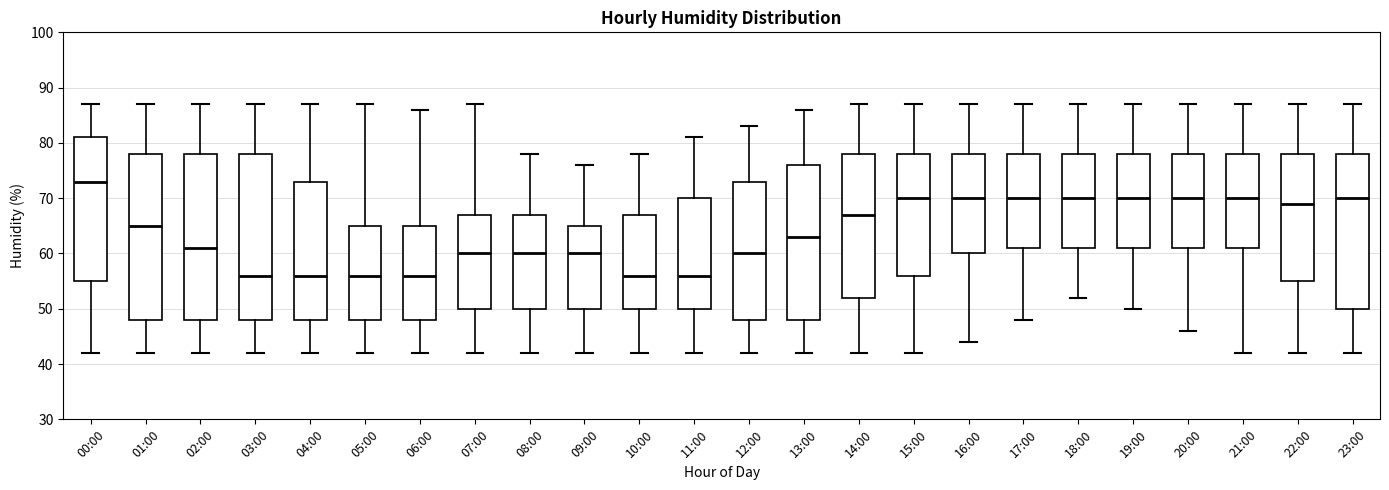

Reading left to right, read every box against the y-axis: the position of its median line, the range the box covers, and the ends of its whiskers. The values are not printed on the chart, so give them approximately, as read against the axis.

00:00: median 73, box 55 to 81, whiskers 42 to 87
01:00: median 65, box 48 to 78, whiskers 42 to 87
02:00: median 61, box 48 to 78, whiskers 42 to 87
03:00: median 56, box 48 to 78, whiskers 42 to 87
04:00: median 56, box 48 to 73, whiskers 42 to 87
05:00: median 56, box 48 to 65, whiskers 42 to 87
06:00: median 56, box 48 to 65, whiskers 42 to 86
07:00: median 60, box 50 to 67, whiskers 42 to 87
08:00: median 60, box 50 to 67, whiskers 42 to 78
09:00: median 60, box 50 to 65, whiskers 42 to 76
10:00: median 56, box 50 to 67, whiskers 42 to 78
11:00: median 56, box 50 to 70, whiskers 42 to 81
12:00: median 60, box 48 to 73, whiskers 42 to 83
13:00: median 63, box 48 to 76, whiskers 42 to 86
14:00: median 67, box 52 to 78, whiskers 42 to 87
15:00: median 70, box 56 to 78, whiskers 42 to 87
16:00: median 70, box 60 to 78, whiskers 44 to 87
17:00: median 70, box 61 to 78, whiskers 48 to 87
18:00: median 70, box 61 to 78, whiskers 52 to 87
19:00: median 70, box 61 to 78, whiskers 50 to 87
20:00: median 70, box 61 to 78, whiskers 46 to 87
21:00: median 70, box 61 to 78, whiskers 42 to 87
22:00: median 69, box 55 to 78, whiskers 42 to 87
23:00: median 70, box 50 to 78, whiskers 42 to 87